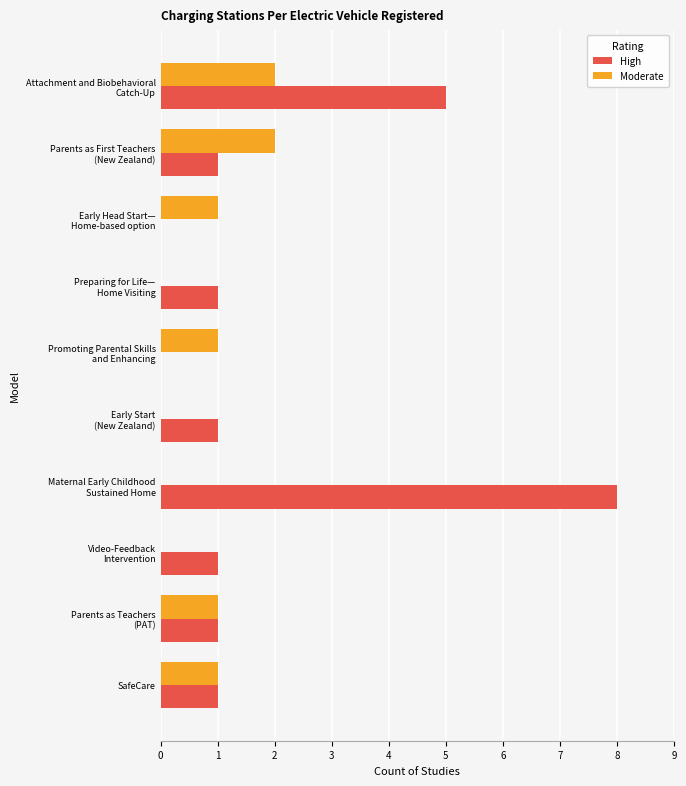

What is the sum of all Moderate values?

8